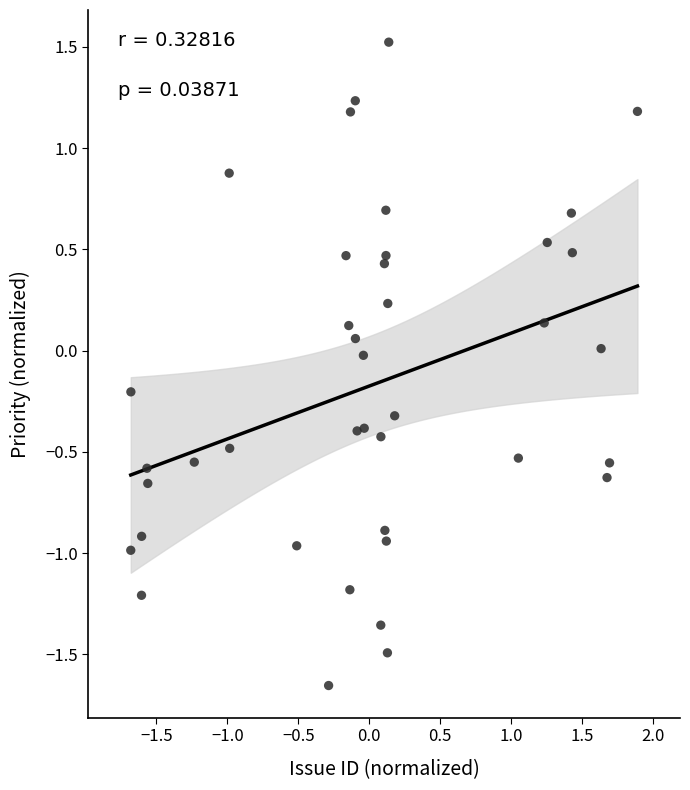

What is the range of X values (max minus min)?

3.6